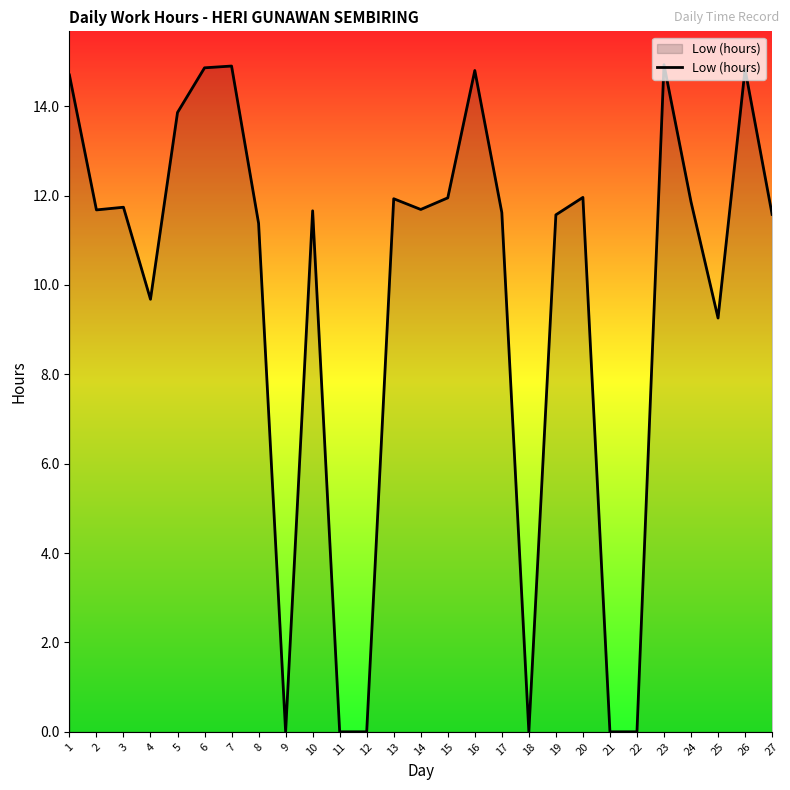

How many series are shown in this chart?

1